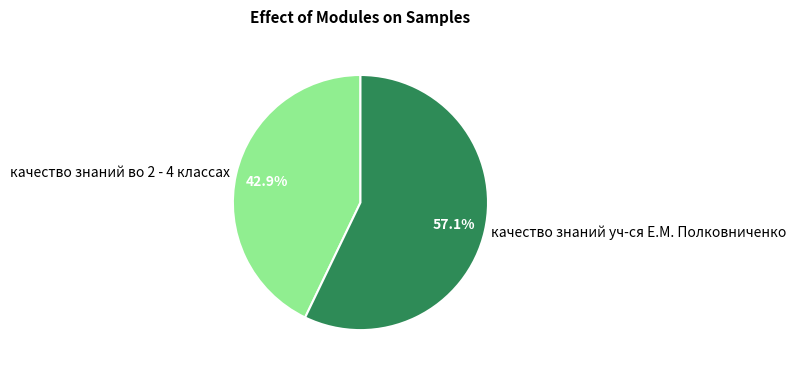

Which has a higher value, качество знаний во 2 - 4 классах or качество знаний уч-ся Е.М. Полковниченко?

качество знаний уч-ся Е.М. Полковниченко